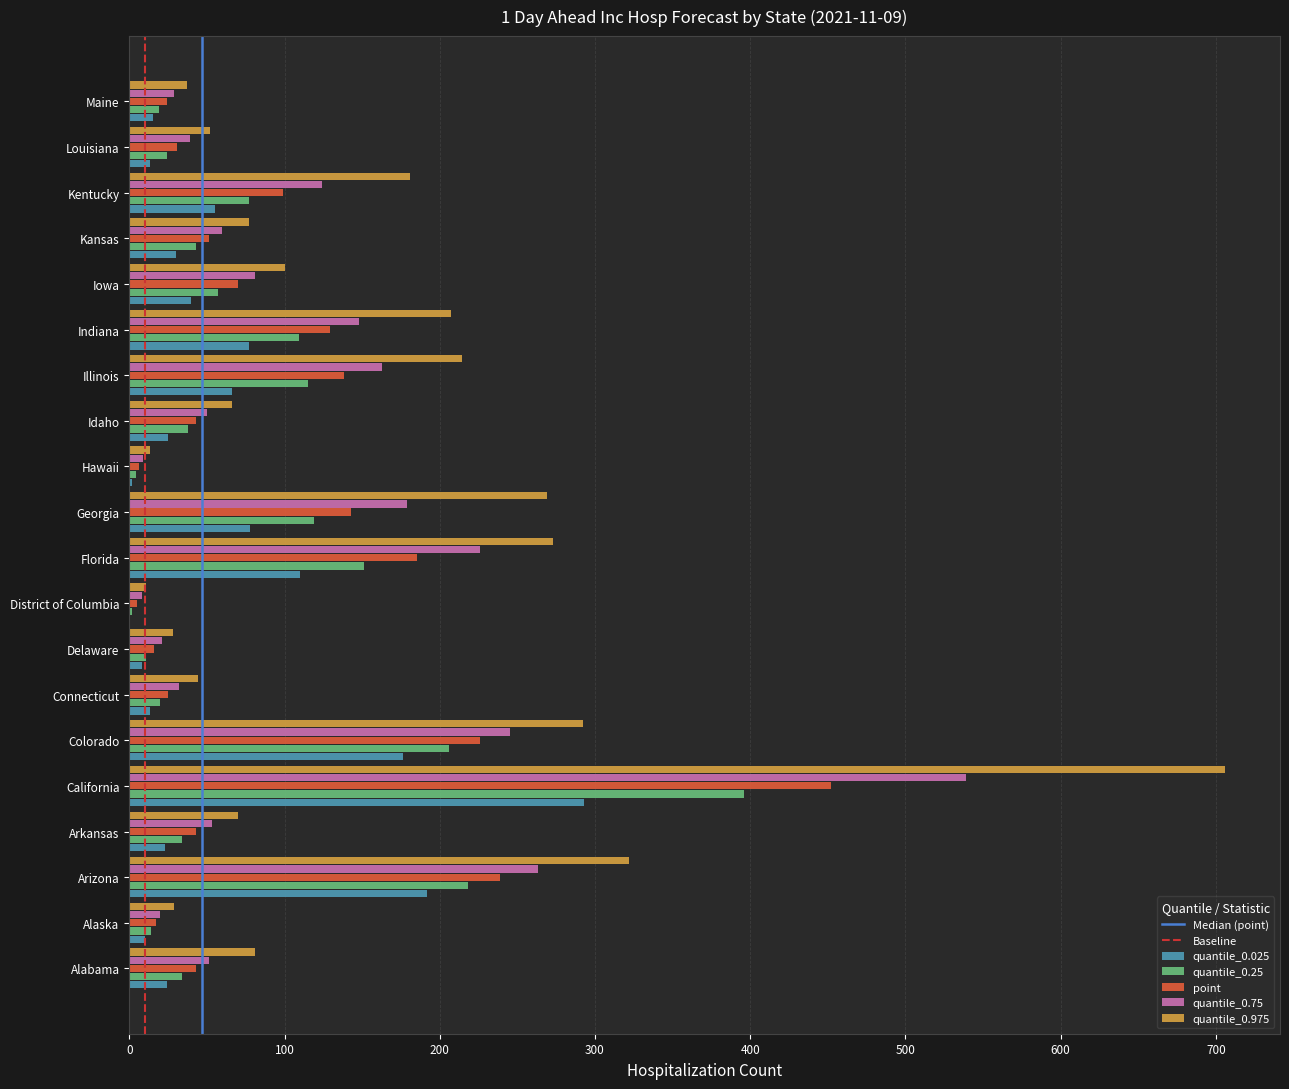

What value does the quantile_0.75 series have at Iowa, to the nearest 100?

100